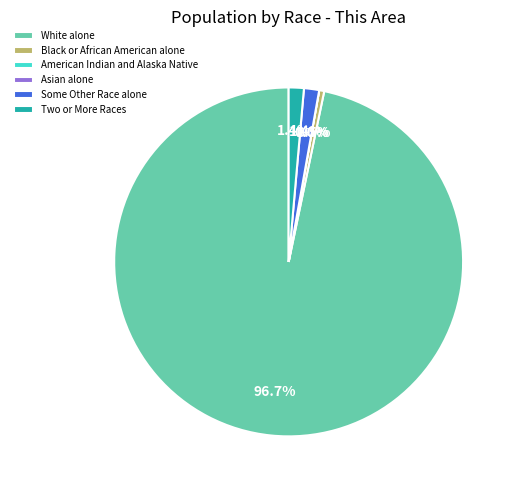

To the nearest percent, what is the average slice percentage?

17%